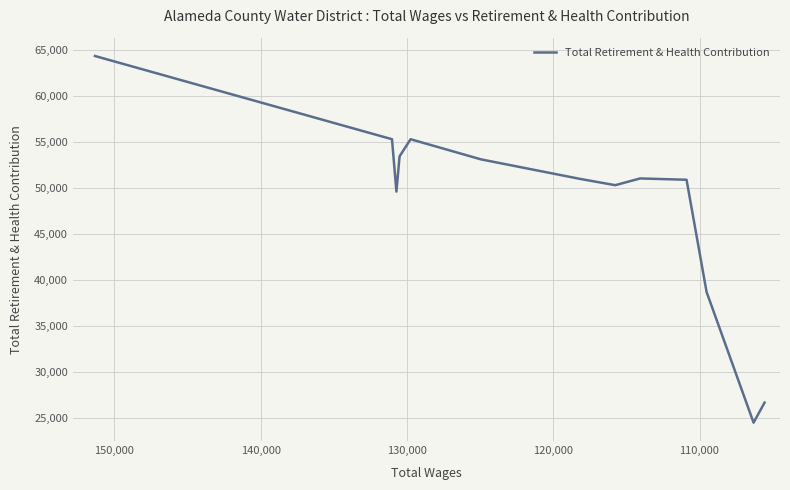

What is the difference between the maximum and minimum values?

39872